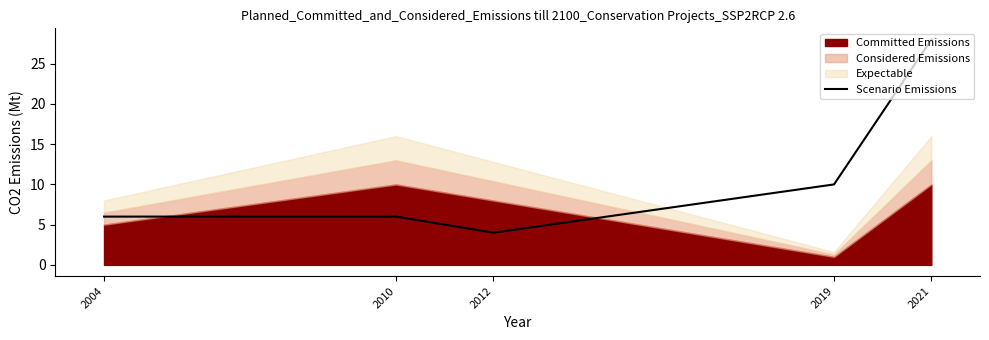

Does the chart have visible grid lines?

No